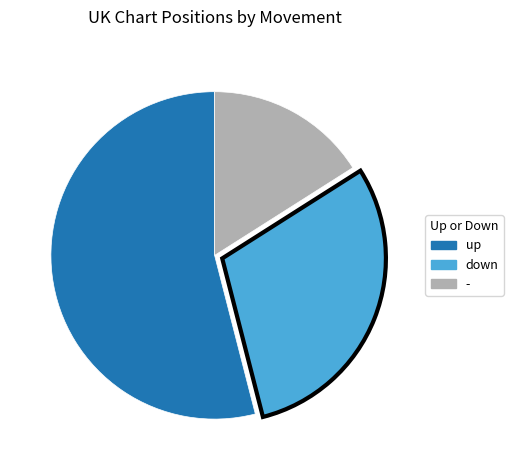

Which category has the smallest portion of the pie?

-